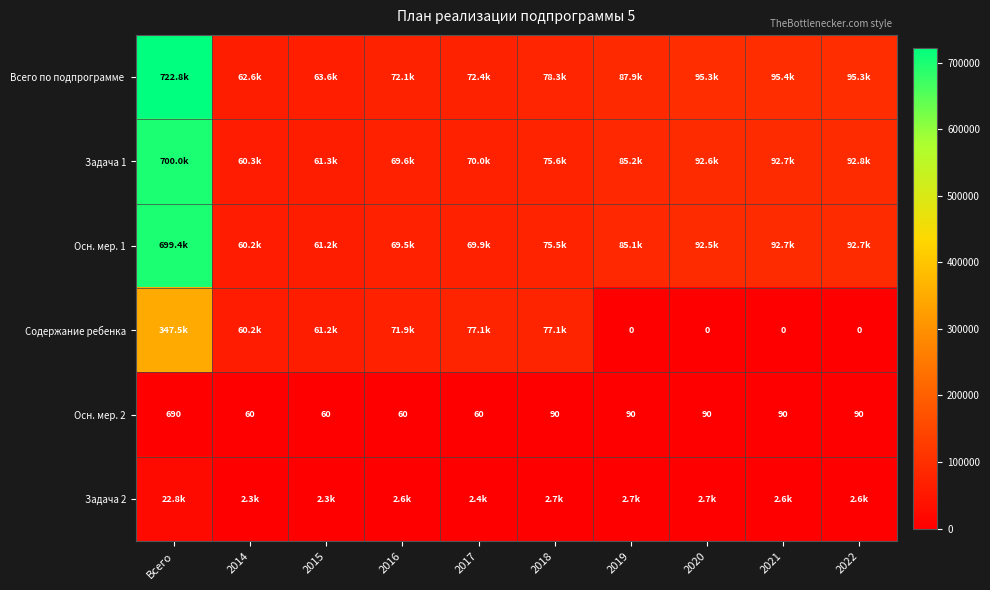

What is the sum of the Осн. мер. 2 values at 2019 and 2021?

180.0